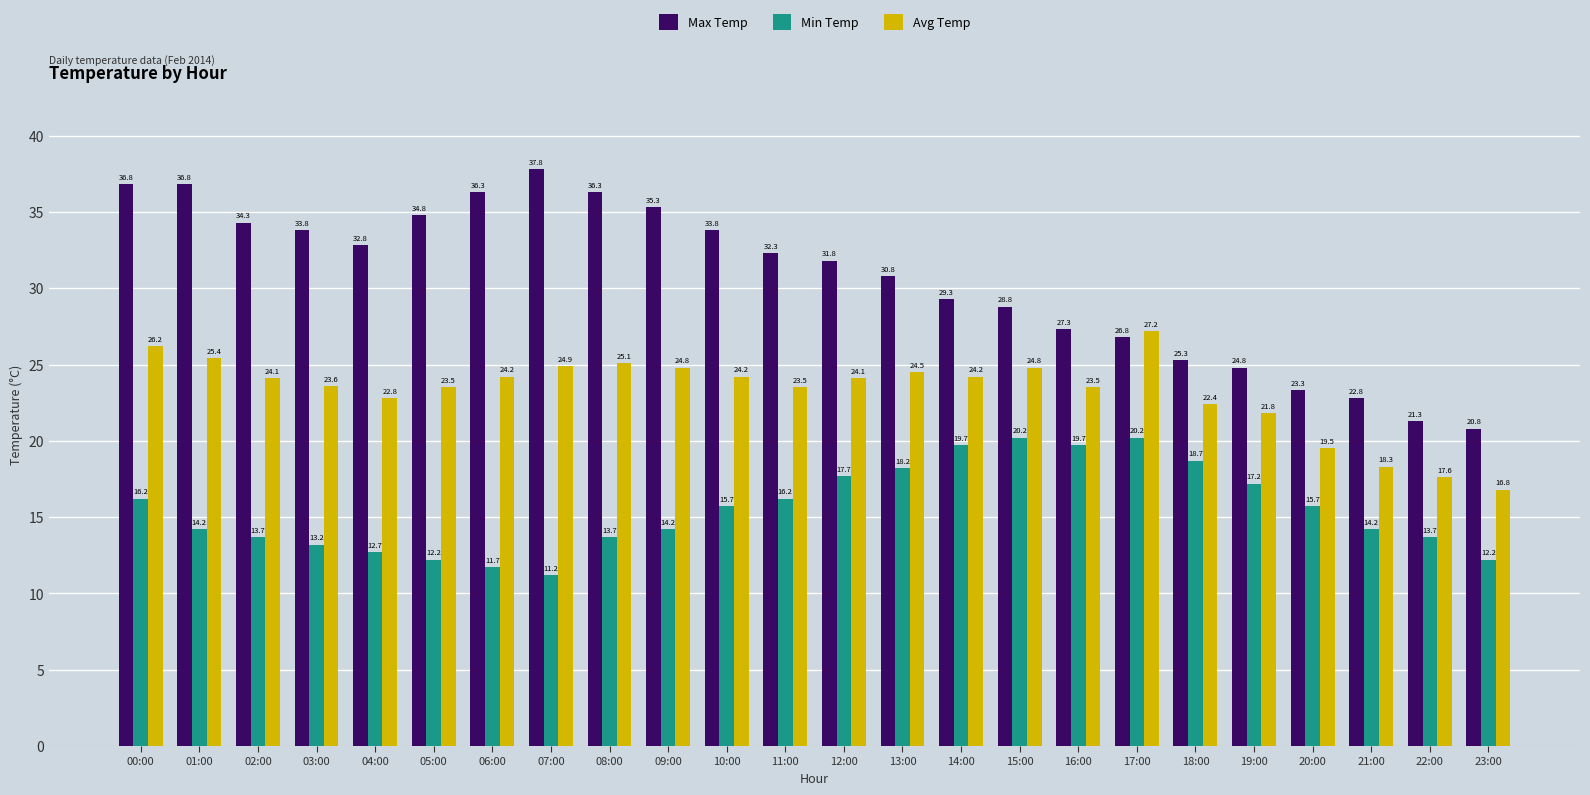

What is the sum of all Max Temp values?

734.2